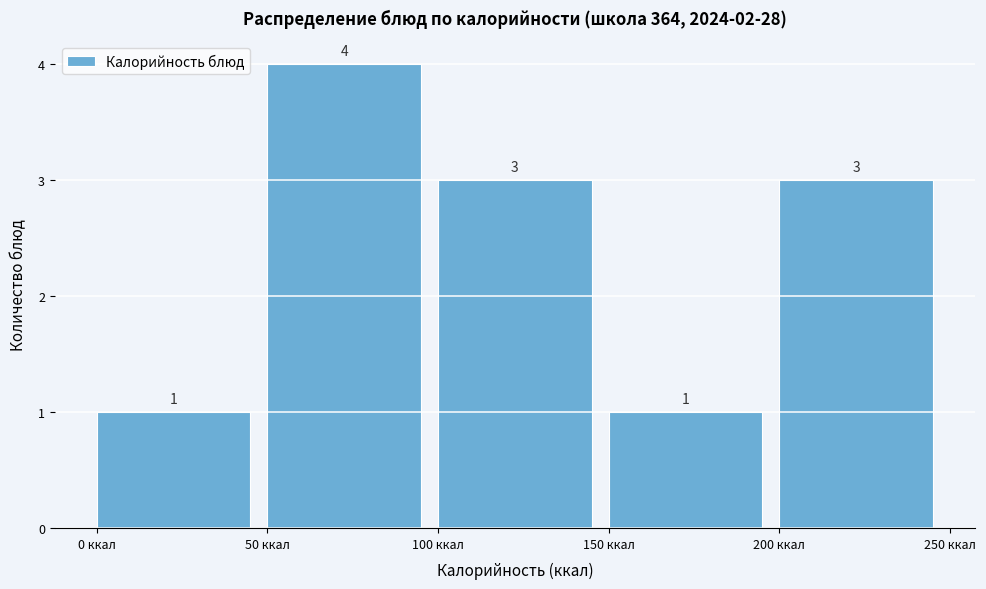

Reading left to right, transcribe this chart: for each bar, give the range it covers on the x-axis and its height.

0 to 50: 1
50 to 100: 4
100 to 150: 3
150 to 200: 1
200 to 250: 3